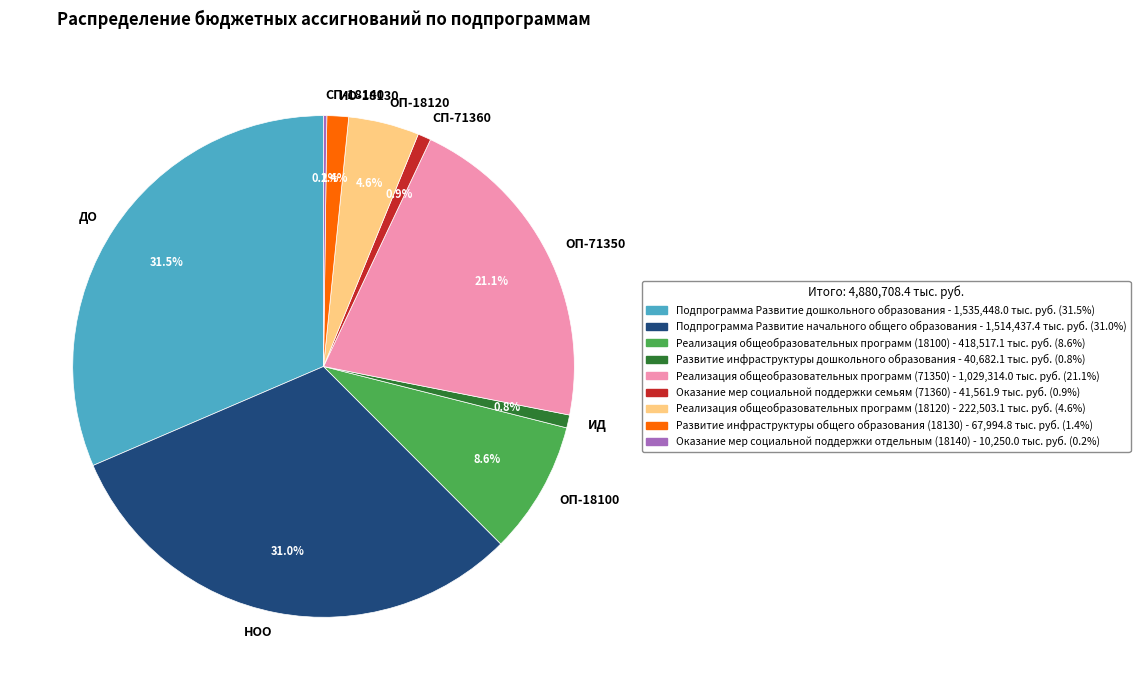

Does ИД account for over 50% of the chart?

No